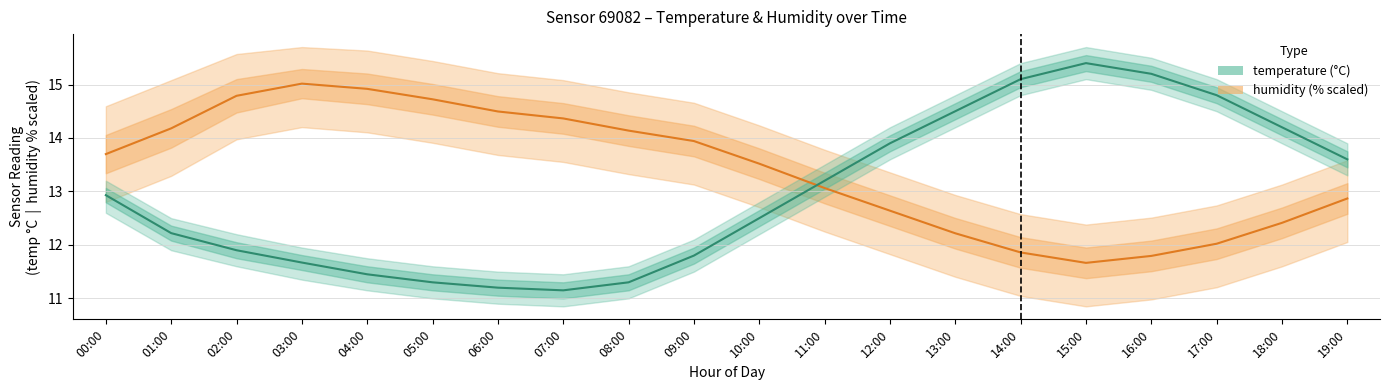

True or false: humidity and temperature cross at least once.

True